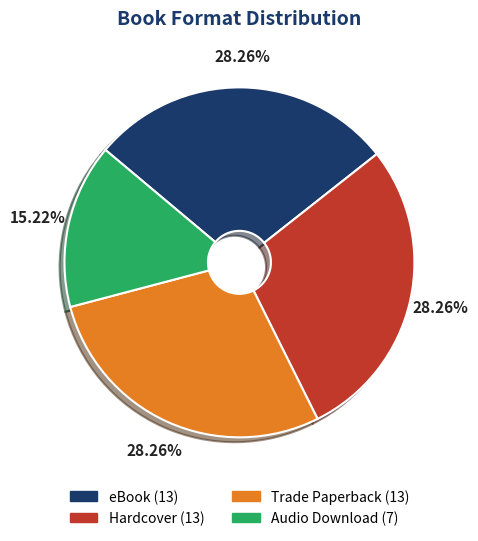

Count the number of slices in the pie.

4